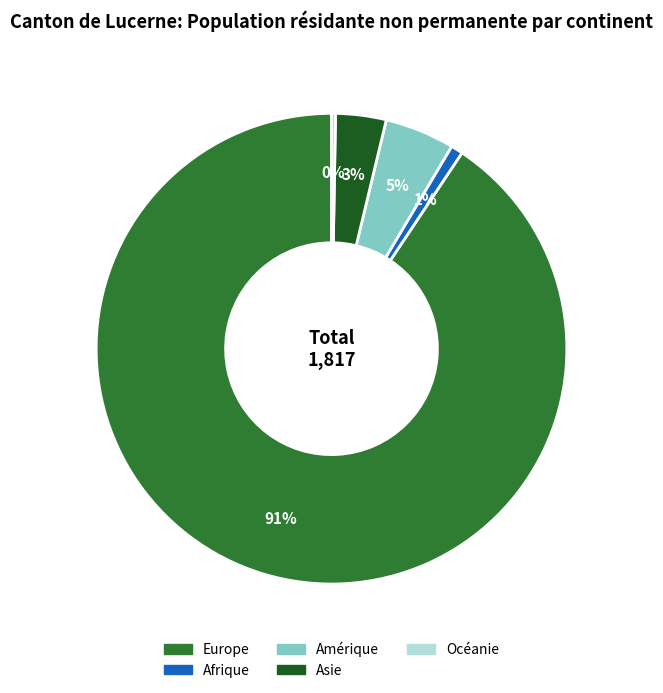

Does Europe account for over 50% of the chart?

Yes